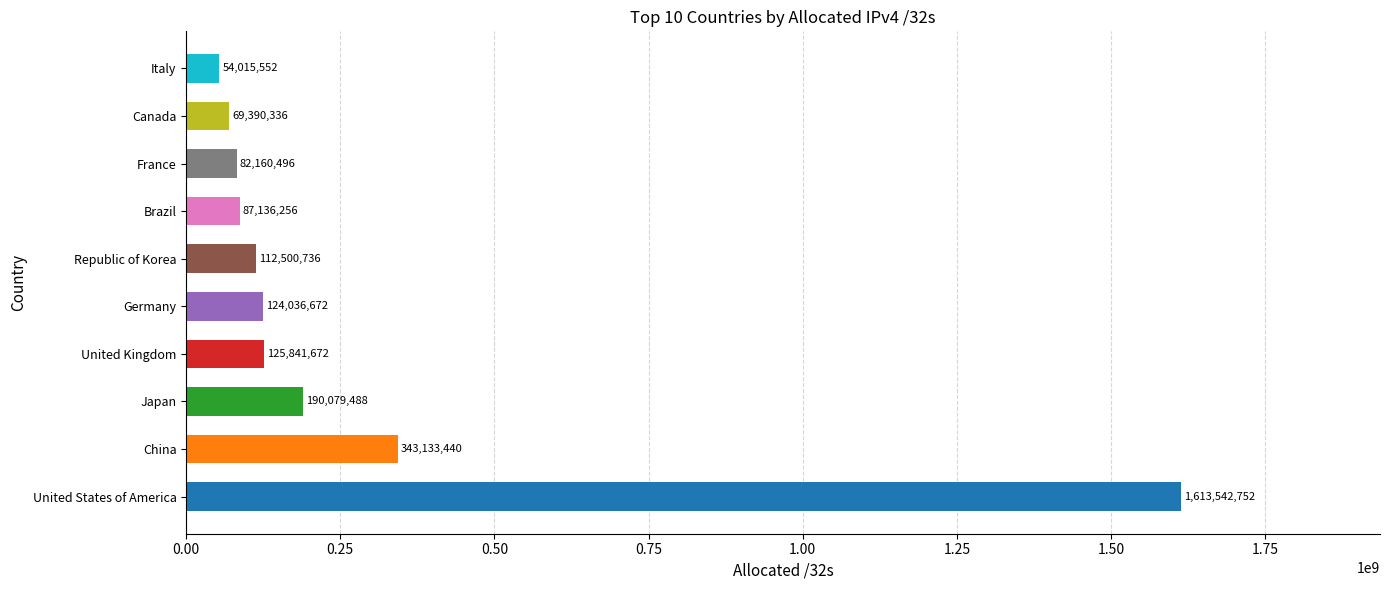

Is it true that the value at United States of America is 414801144?

False